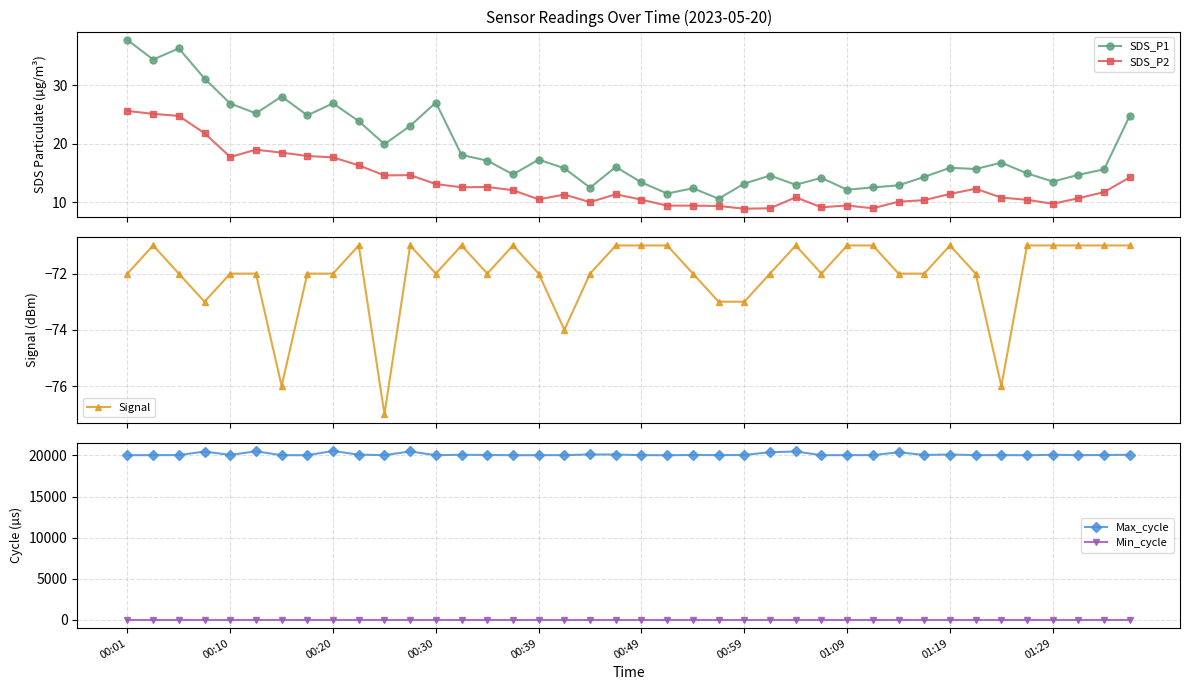

What is the sum of all Signal values?

-2881